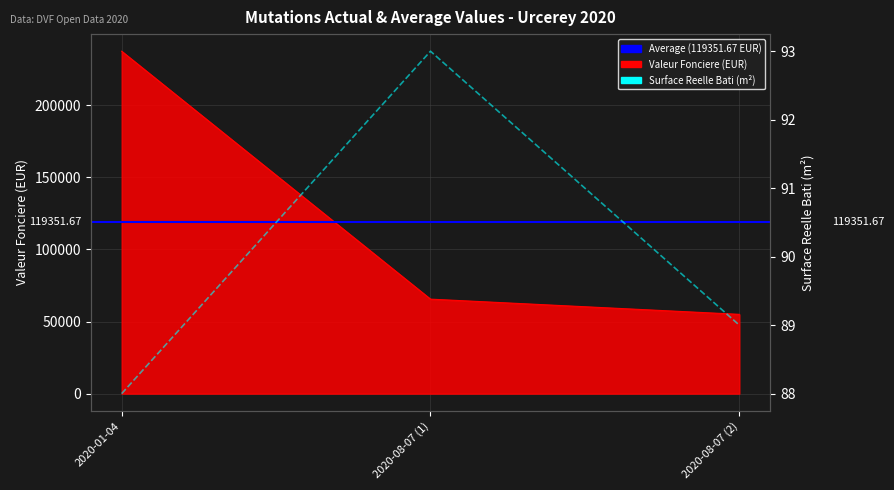

How many lines are shown in the chart?

2